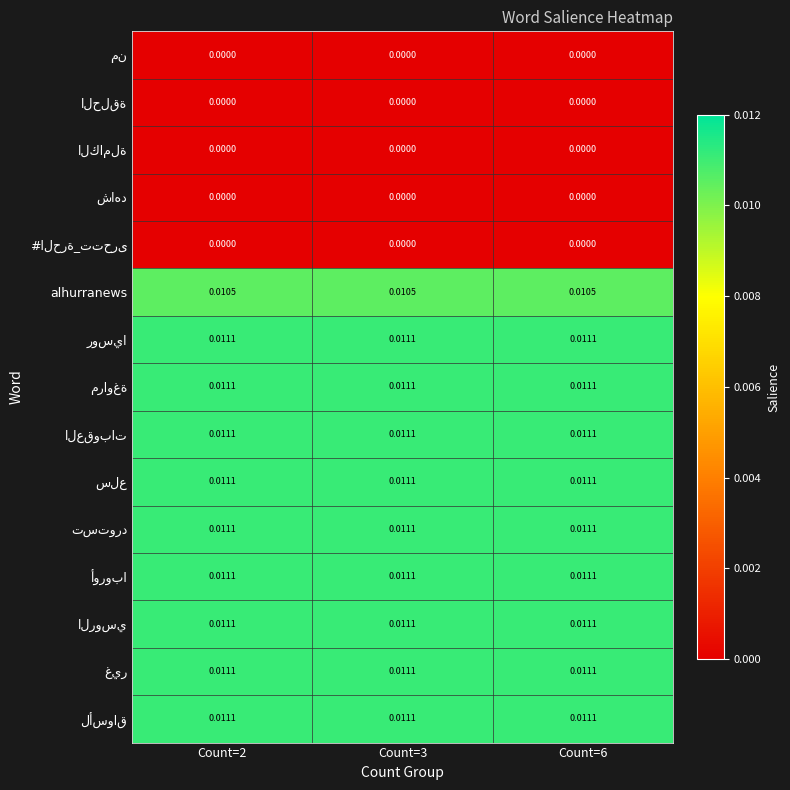

How many series are shown in this chart?

15